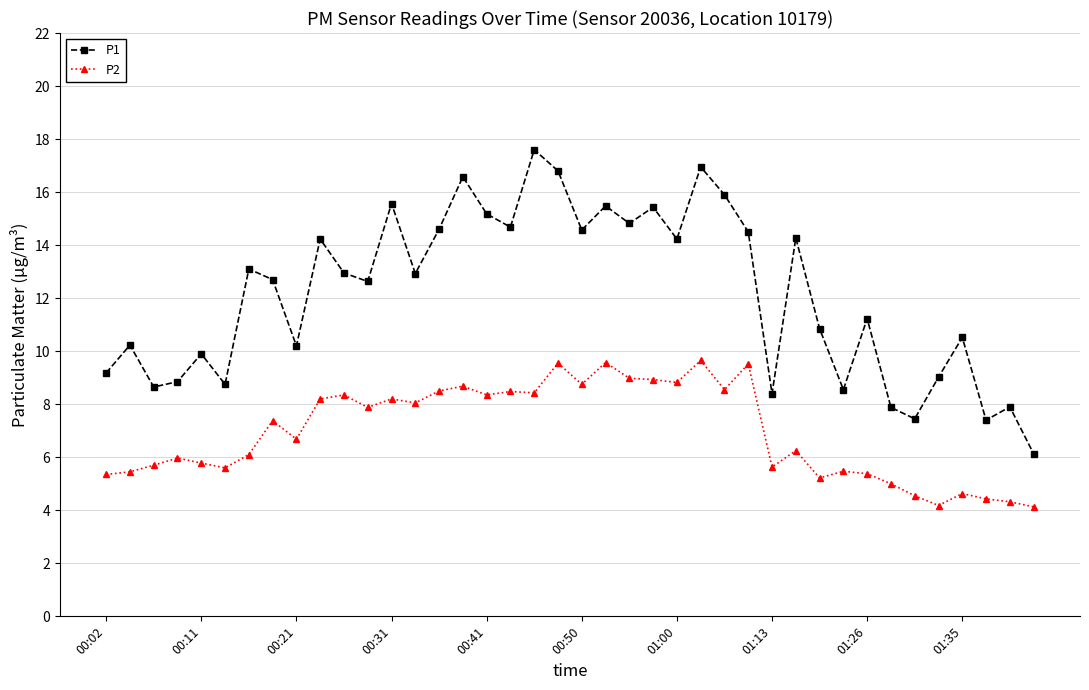

How many lines are shown in the chart?

2